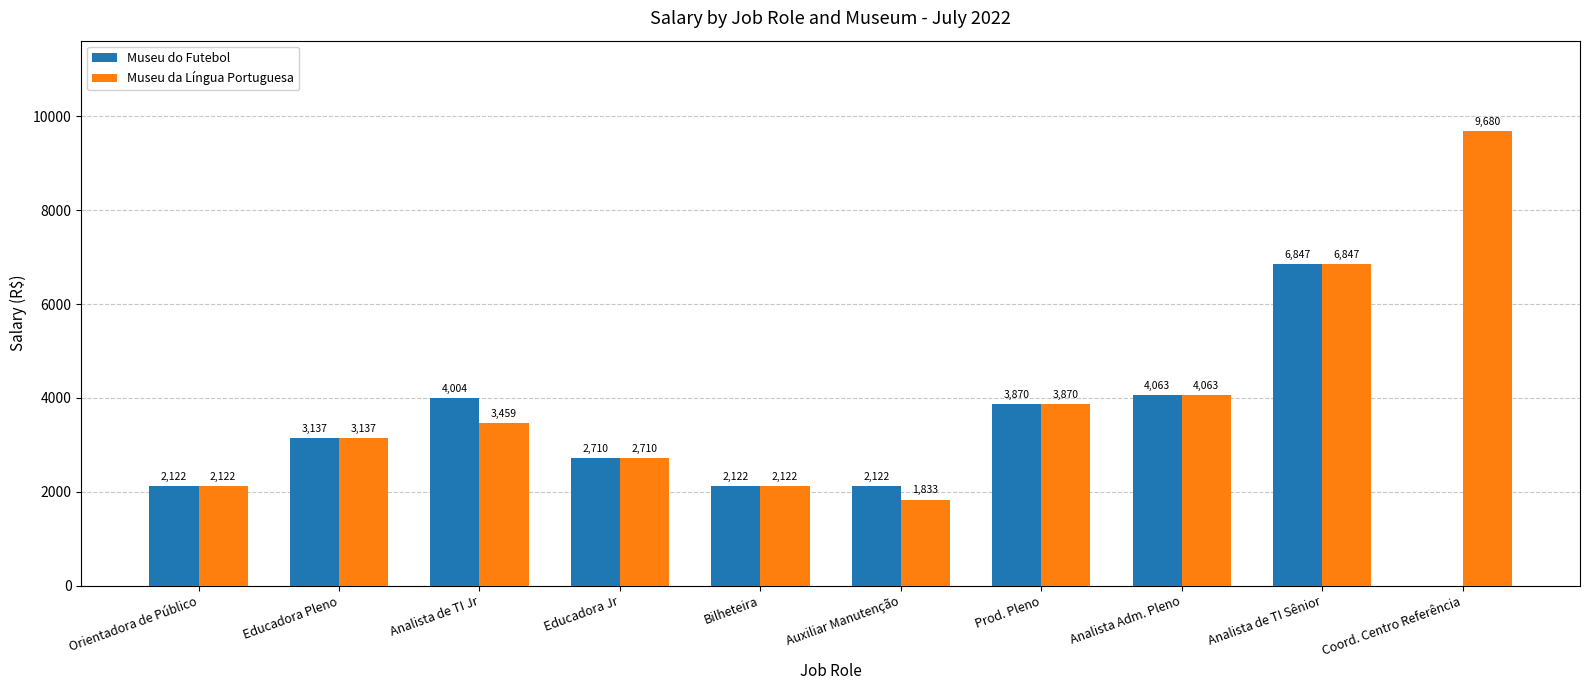

What are all the series names shown in the legend?

Museu do Futebol, Museu da Língua Portuguesa